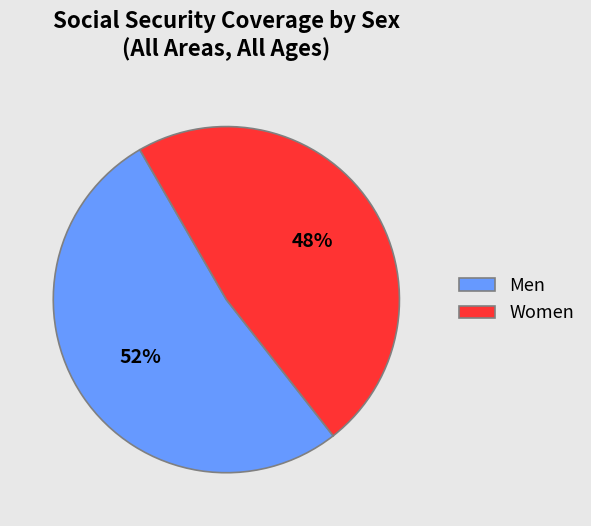

Which category has the biggest portion of the pie?

Men